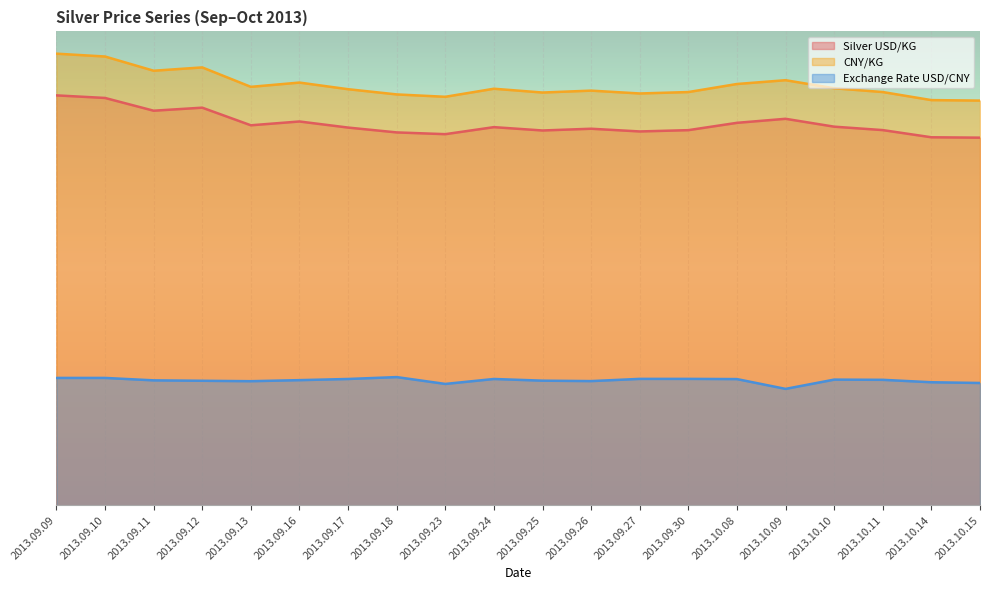

How many data points does each series have?

20